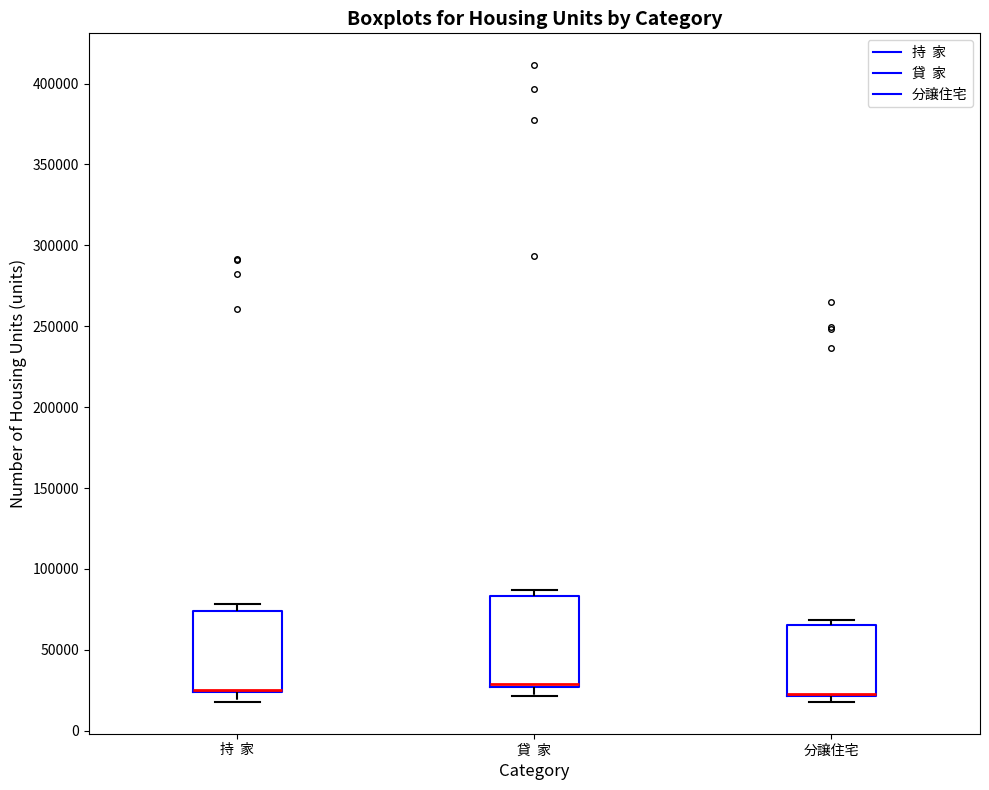

Reading left to right, transcribe this box plot: for each box, give where its median line is, the range the box spans, and where its two whiskers end, as read against the y-axis. The values are not printed on the chart, so give them approximately, as read against the axis.

持 家: median 25000 (drawn on the box's lower edge), box 25000 to 75000, whiskers 20000 to 80000
貸 家: median 30000, box 25000 to 85000, whiskers 20000 to 85000 (just above the box's upper edge)
分譲住宅: median 25000 (drawn on the box's lower edge), box 20000 to 65000, whiskers 20000 (just below the box's lower edge) to 70000